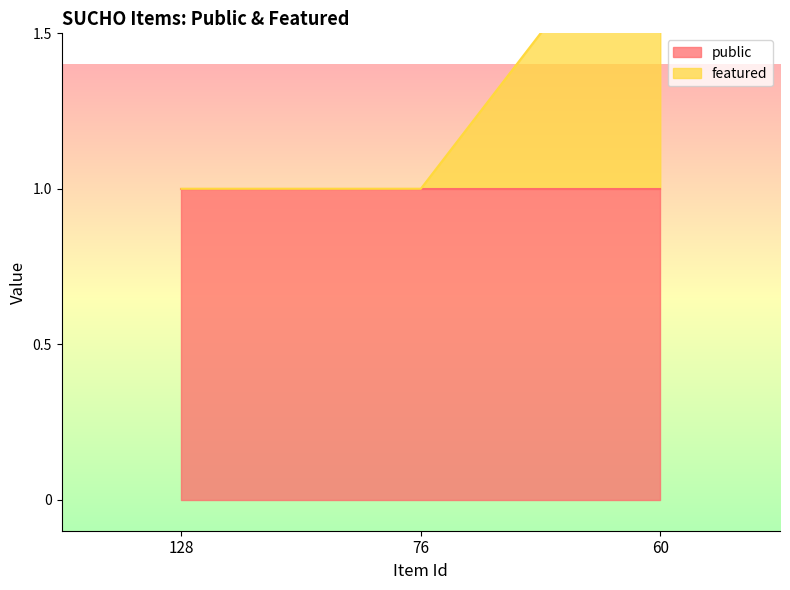

What is the difference between the maximum and minimum values?

1